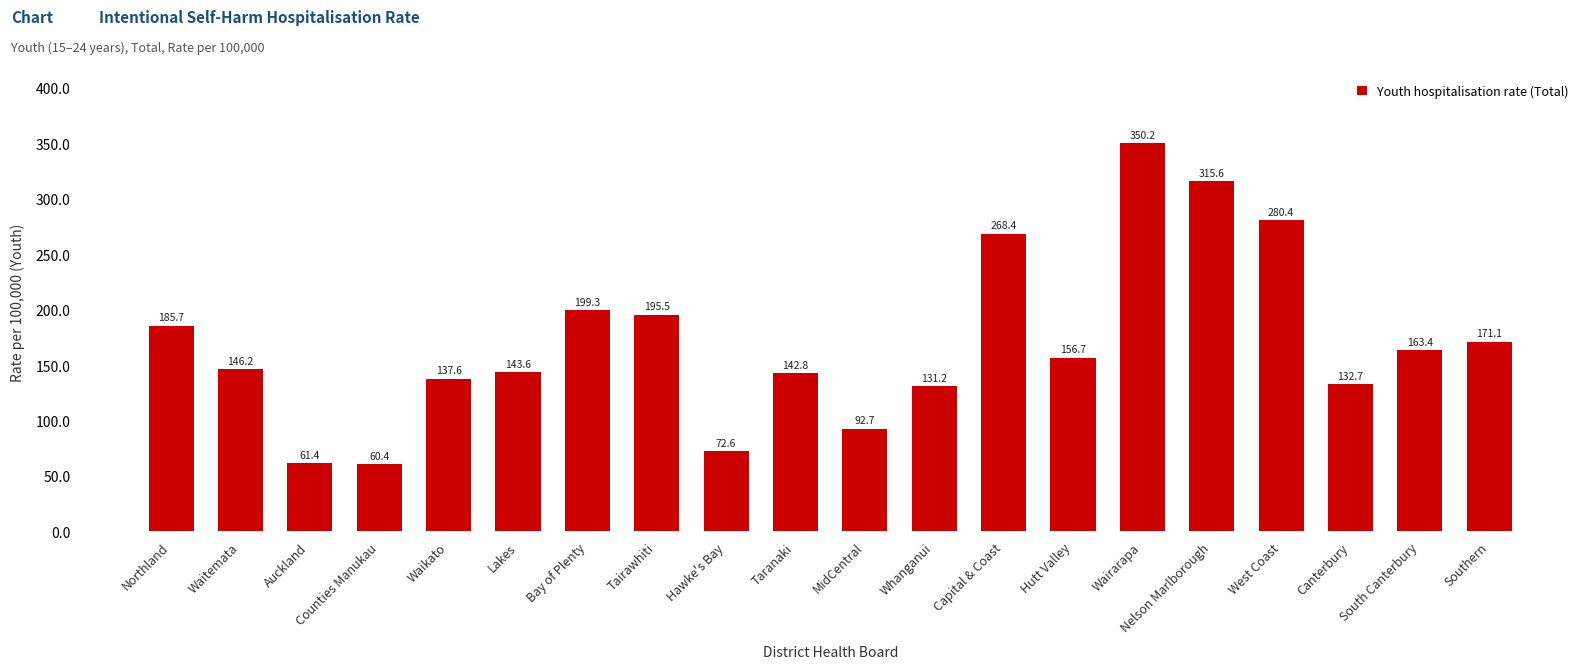

What position from the left is Bay of Plenty?

7